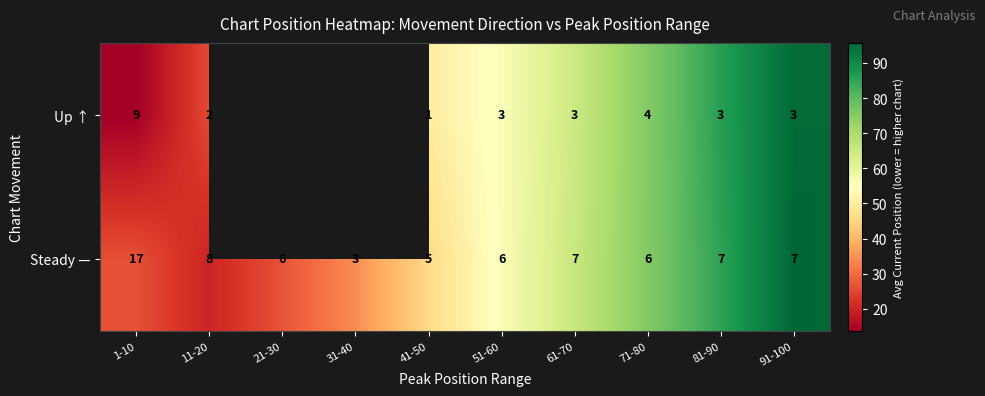

Which has a higher value, 71-80 or 61-70?

71-80